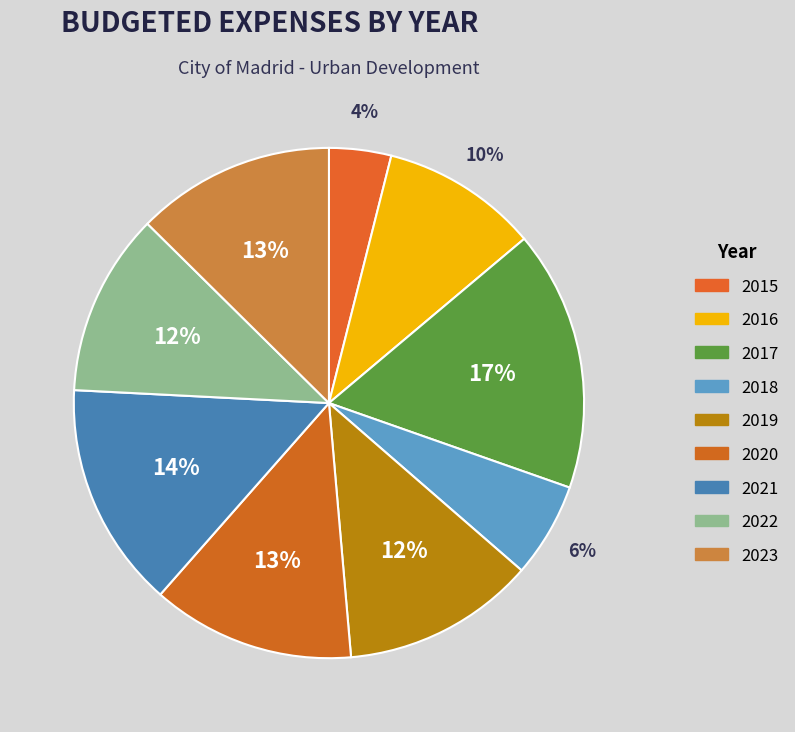

To the nearest percent, what portion does 2015 represent?

4%